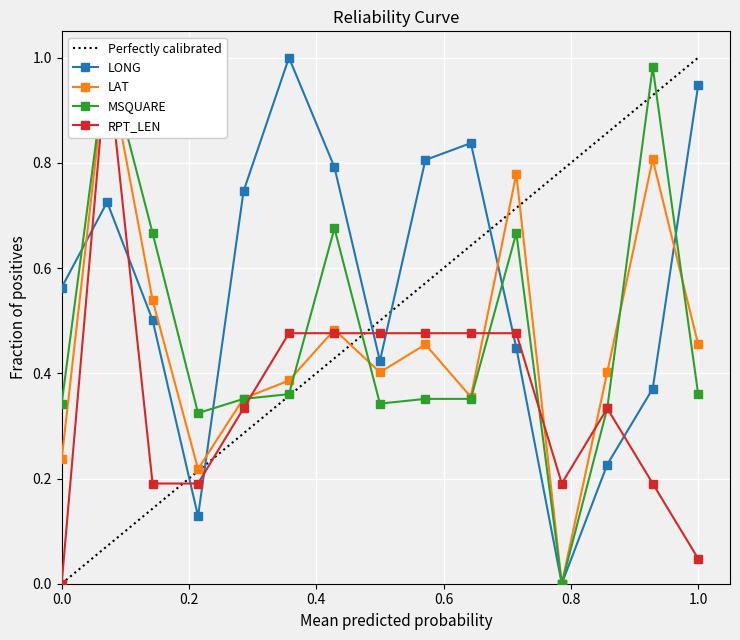

How many times do LAT and LONG cross each other?

4